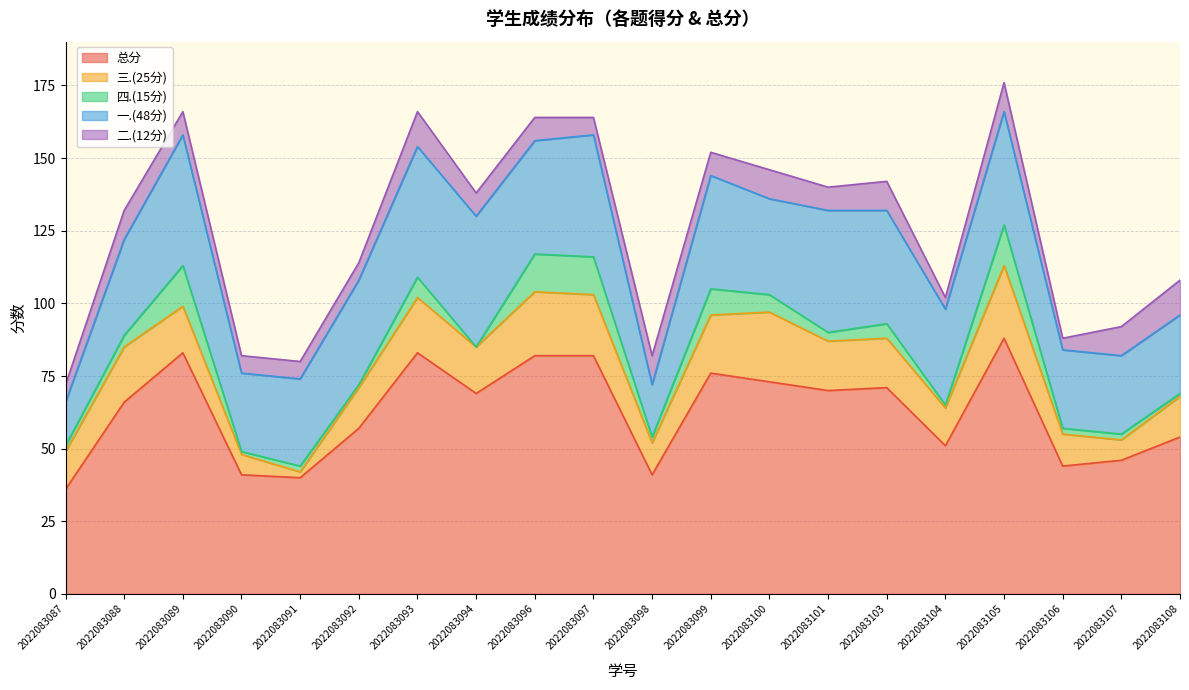

Which series has the widest spread of values?

总分